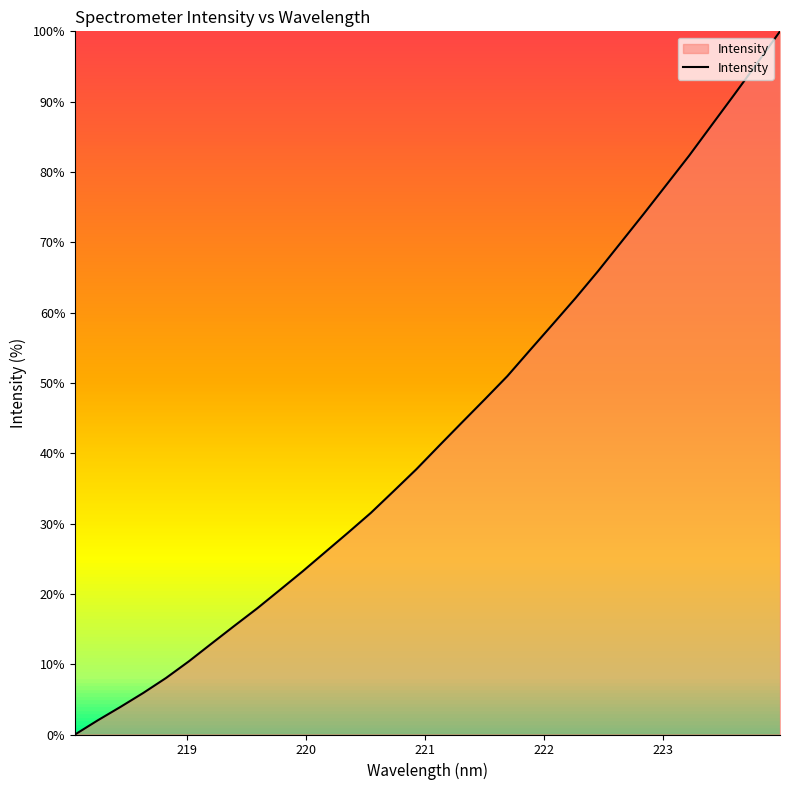

What is the greatest value displayed?

100.0